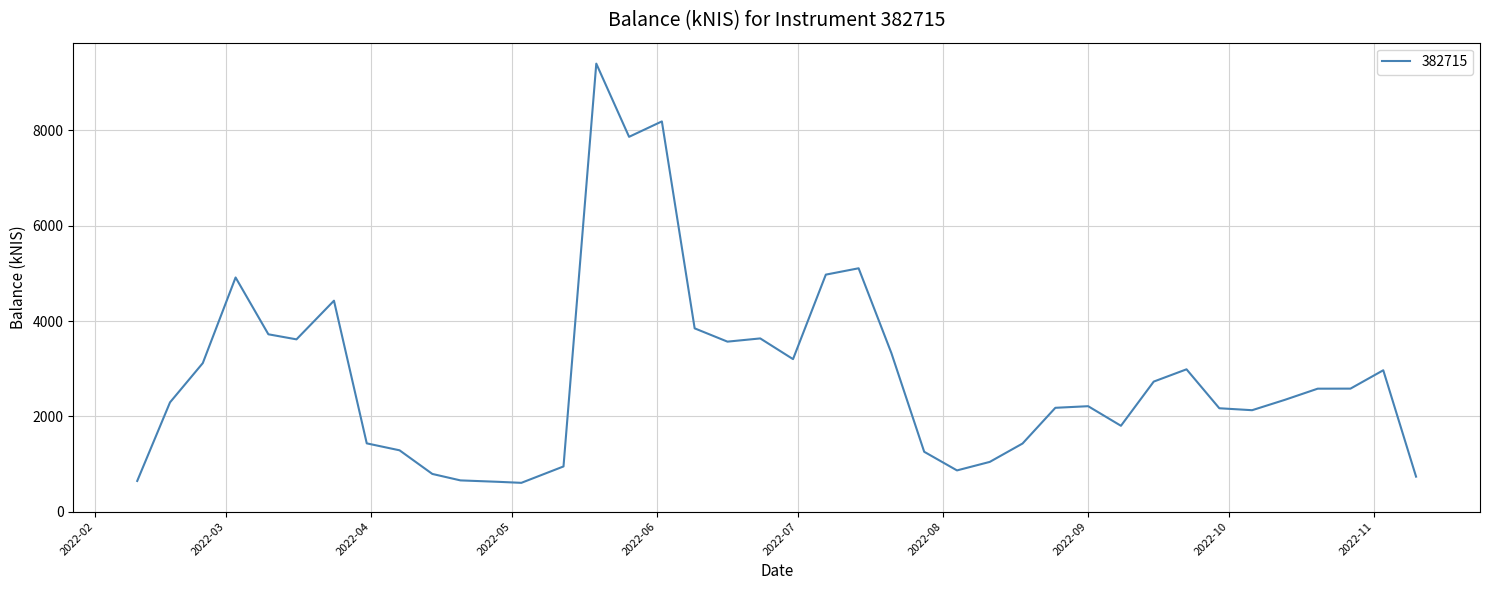

What is the smallest value displayed?

603.1